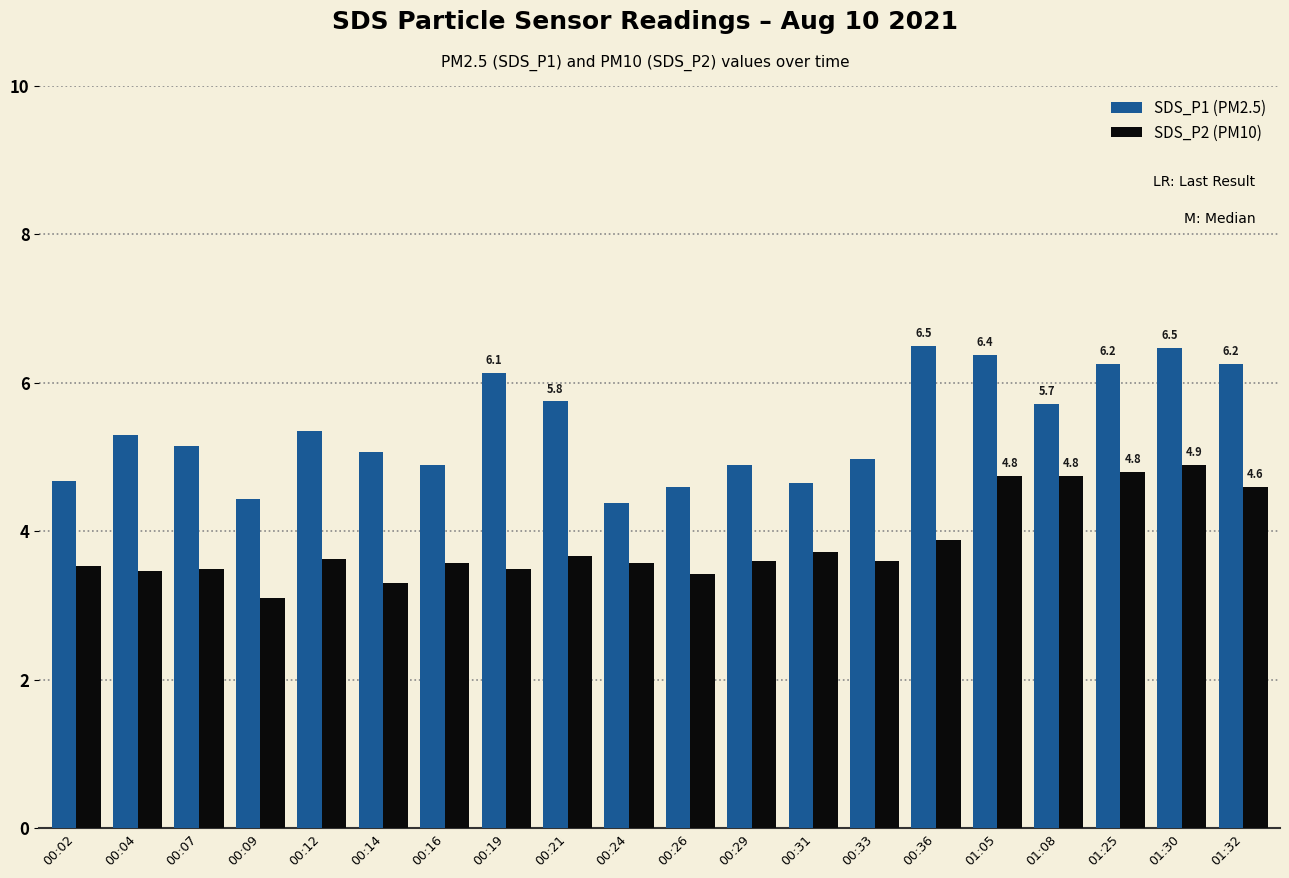

What is the total value across all series at 00:02?

8.2